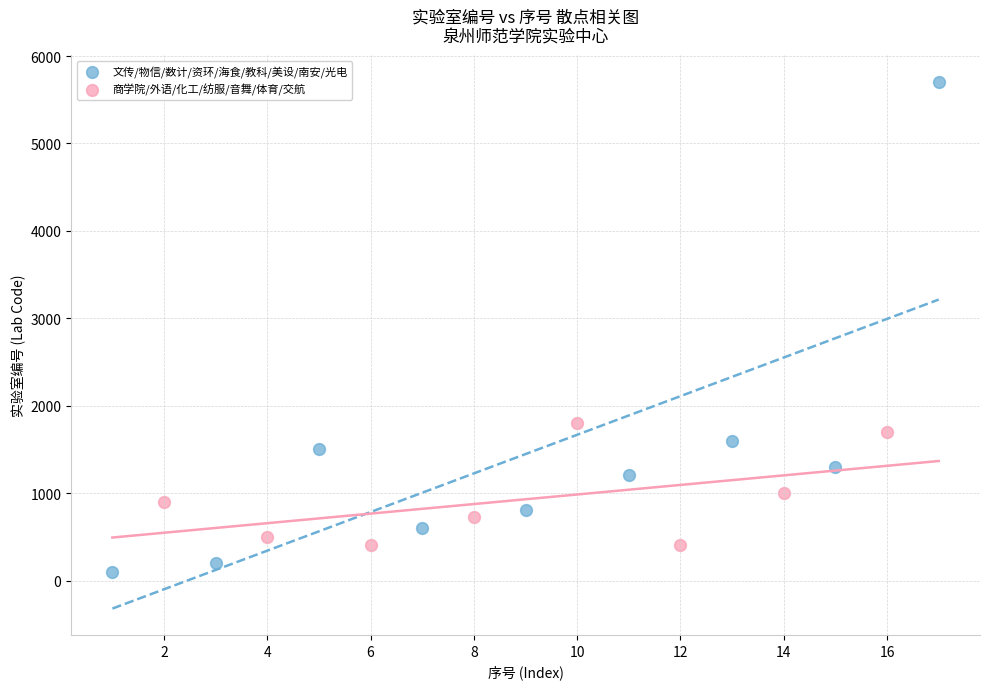

What are all the series names shown in the legend?

文传/物信/数计/资环/海食/教科/美设/南安/光电, 商学院/外语/化工/纺服/音舞/体育/交航